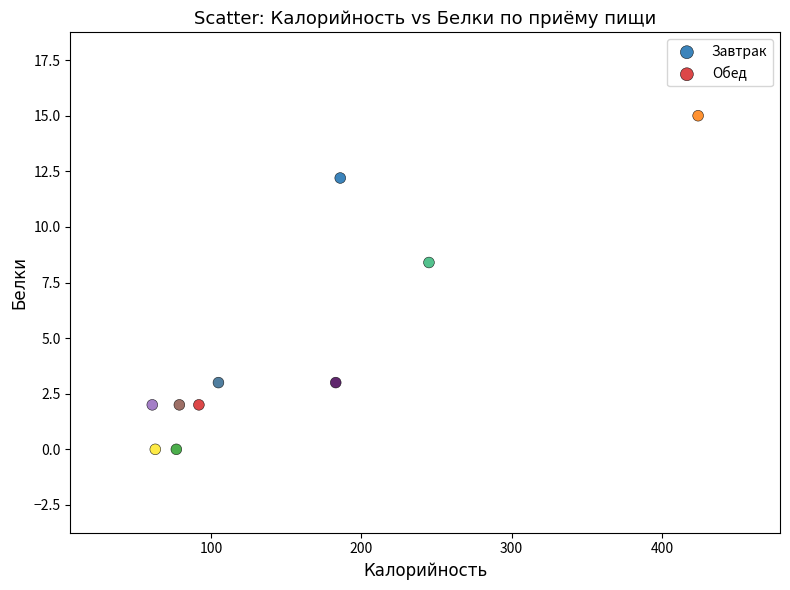

Which series contains the highest Y value?

Обед